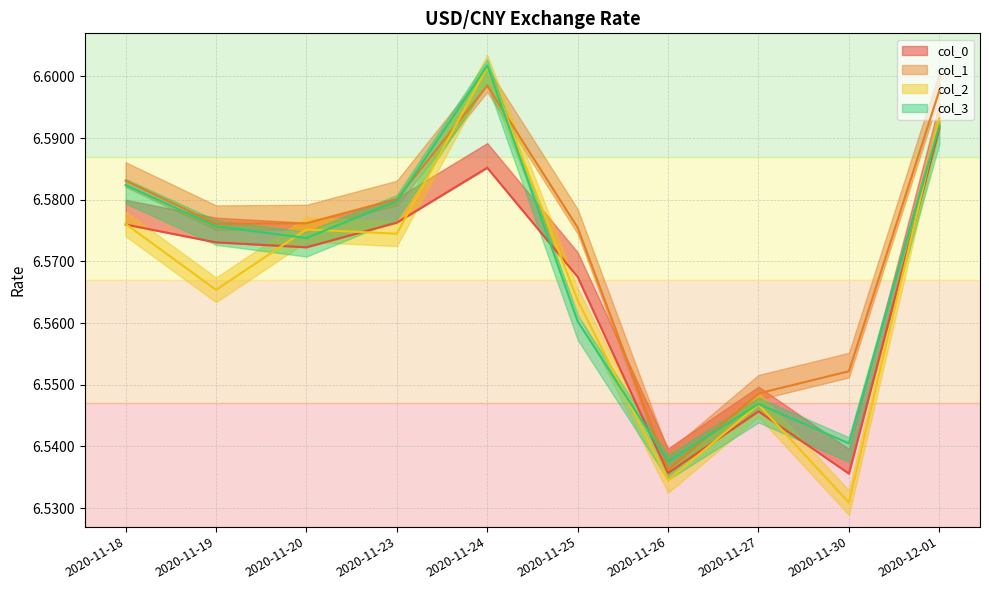

Count the col_2 values in the range 6 to 7.

10